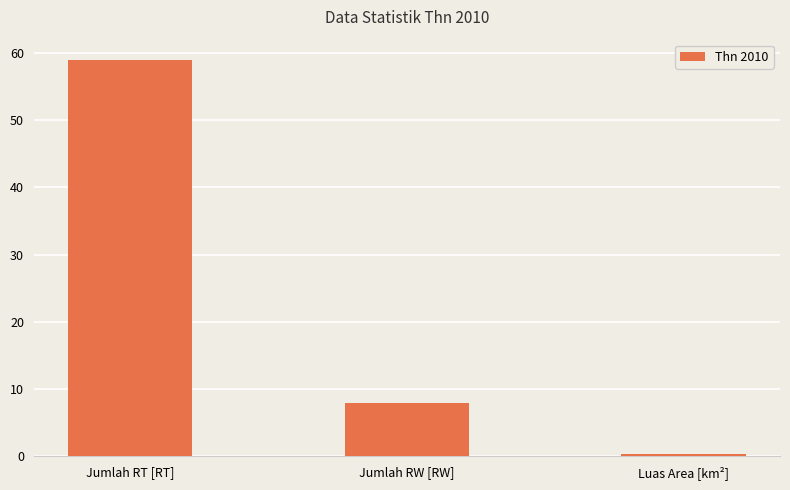

Which label corresponds to the largest value in the chart?

Jumlah RT [RT]